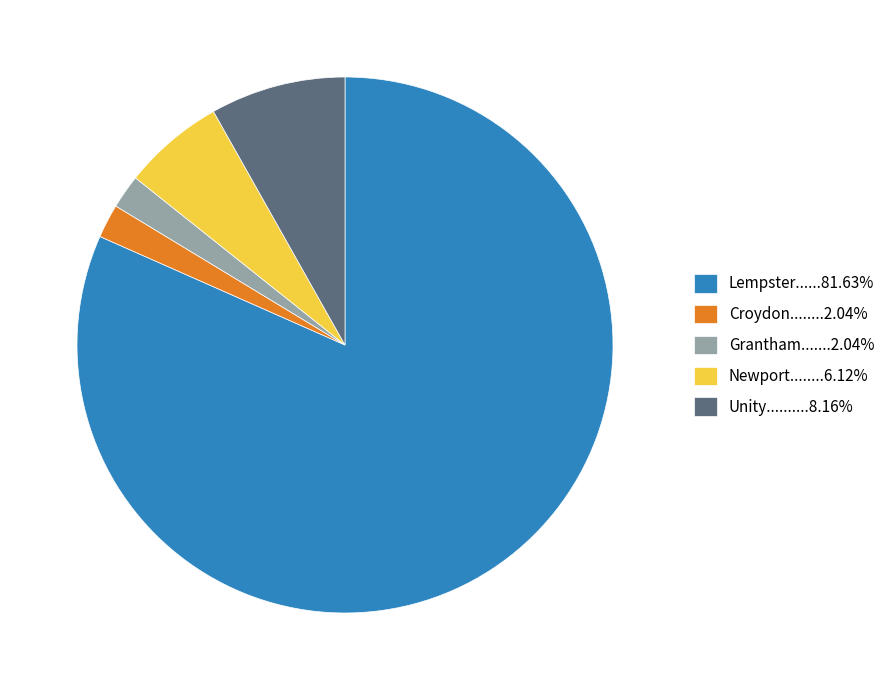

Is there a majority slice in this chart?

Yes